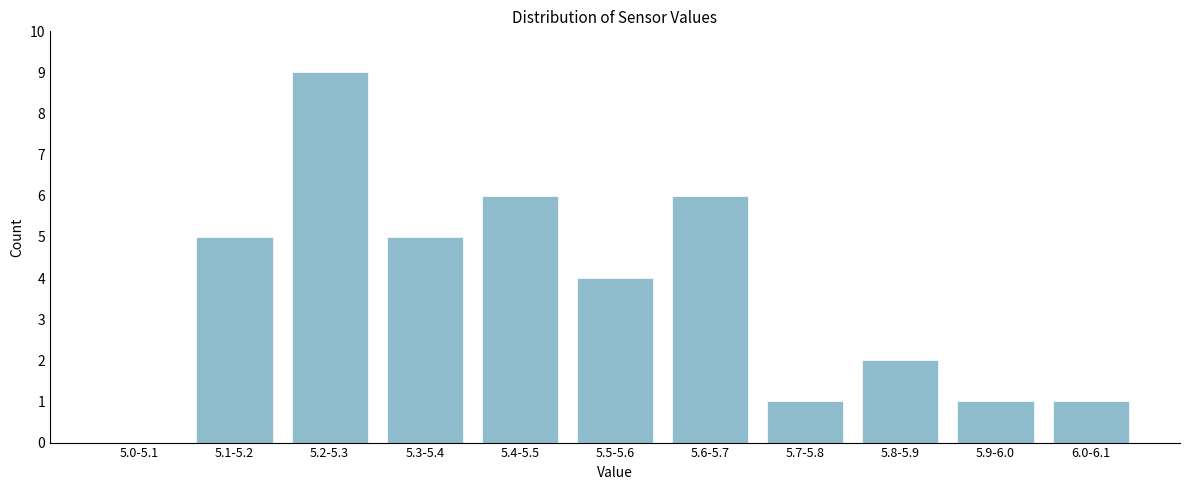

Reading right to left, transcribe all the data shown in this chart.

6.0-6.1=1	5.9-6.0=1	5.8-5.9=2	5.7-5.8=1	5.6-5.7=6	5.5-5.6=4	5.4-5.5=6	5.3-5.4=5	5.2-5.3=9	5.1-5.2=5	5.0-5.1=0